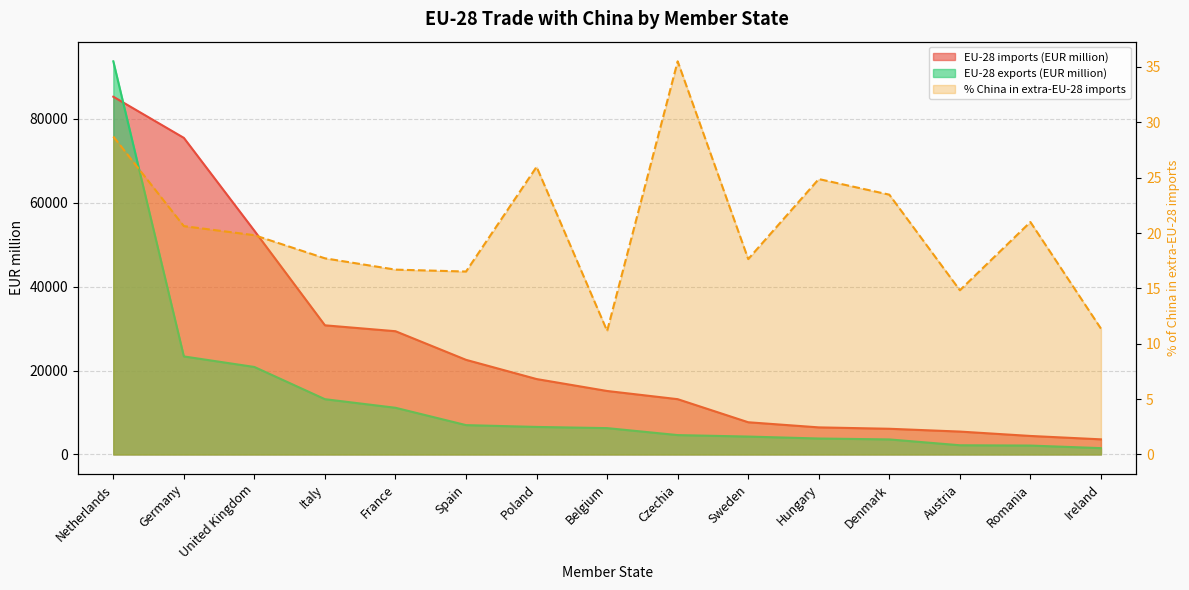

What is the difference between the maximum and minimum values in the EU-28 exports (EUR million) series?

92213.4